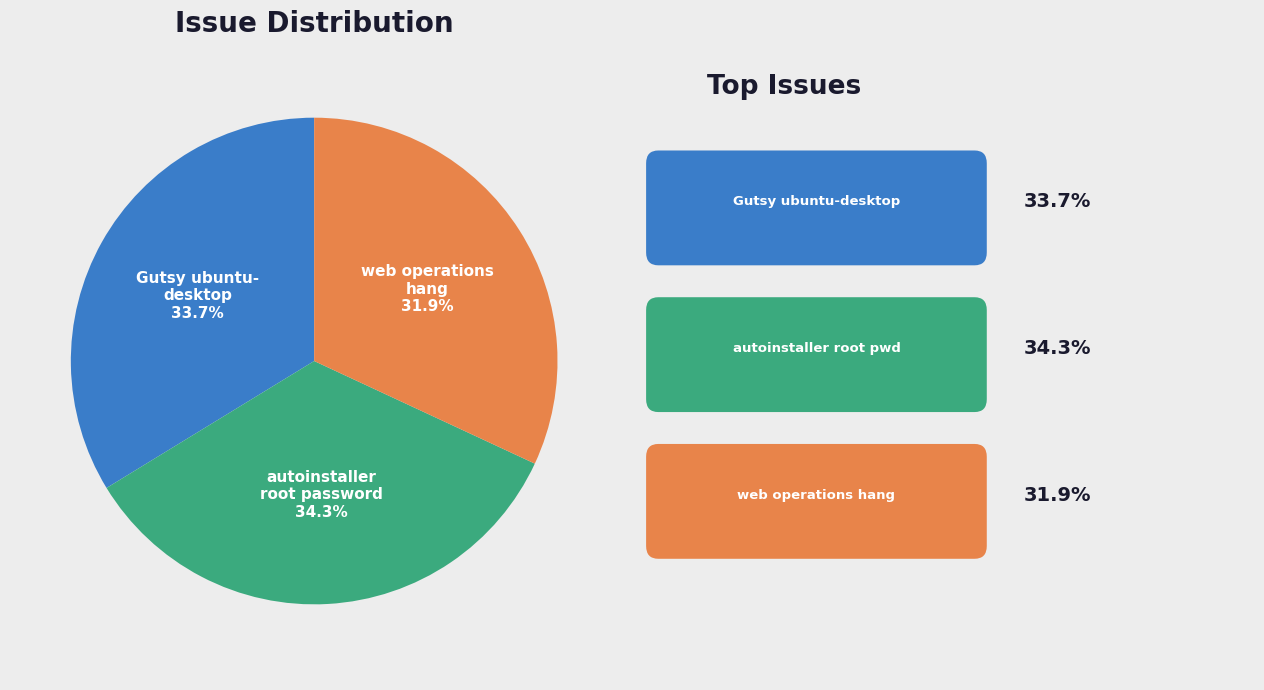

Does any single category account for the majority?

No